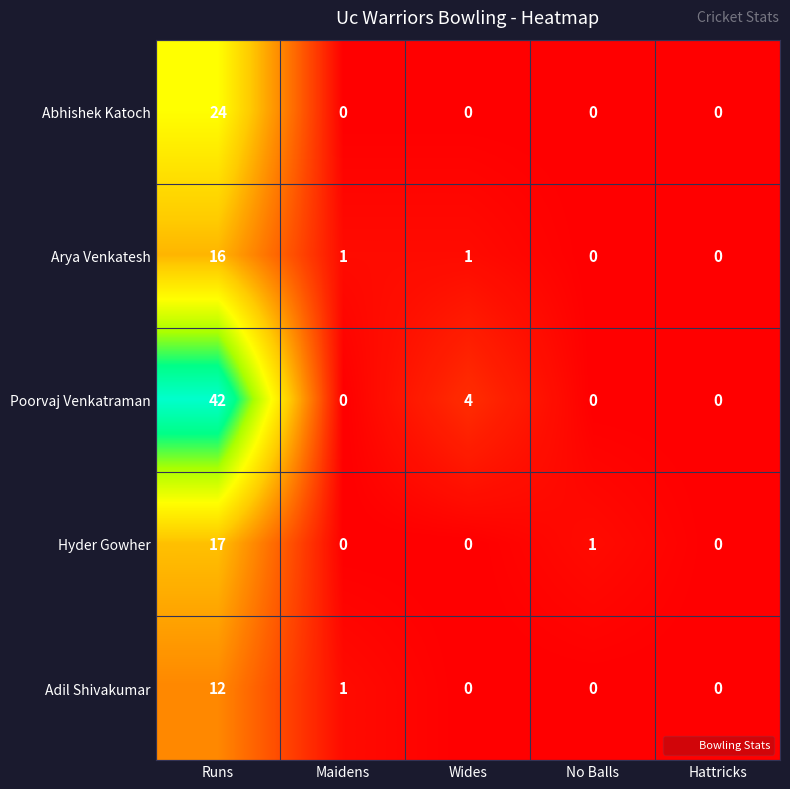

At which category is the sum across all series the highest?

Runs